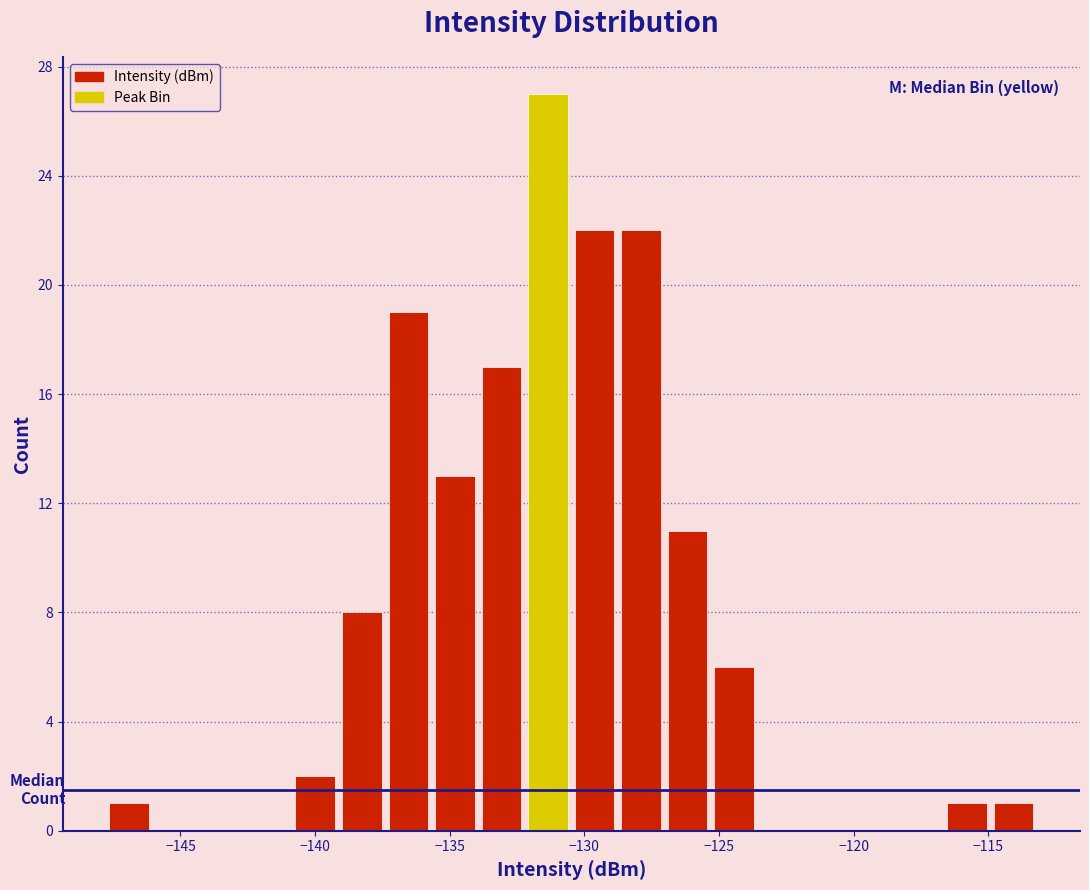

Read against the x-axis, roughly where is the centre of the tallest bar?

-131.5